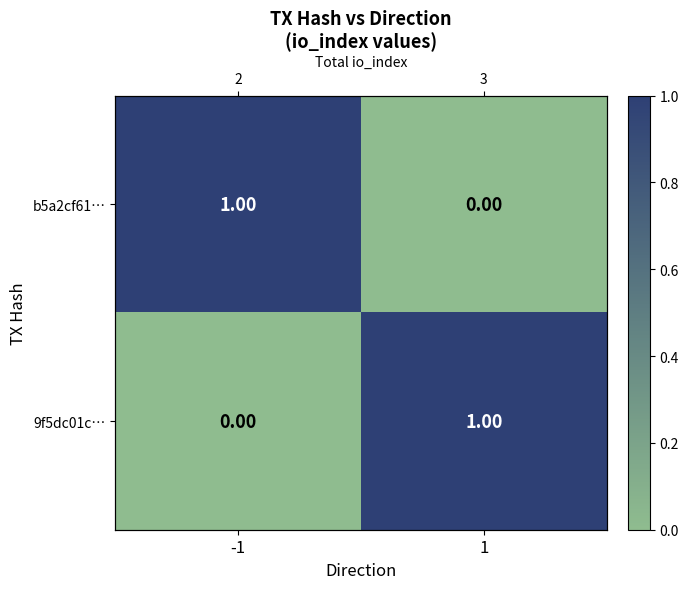

Rank the categories by 9f5dc01c… value from highest to lowest.

1, -1